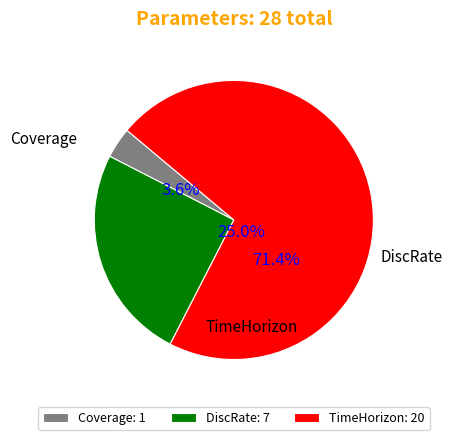

How many segments does this pie chart have?

3